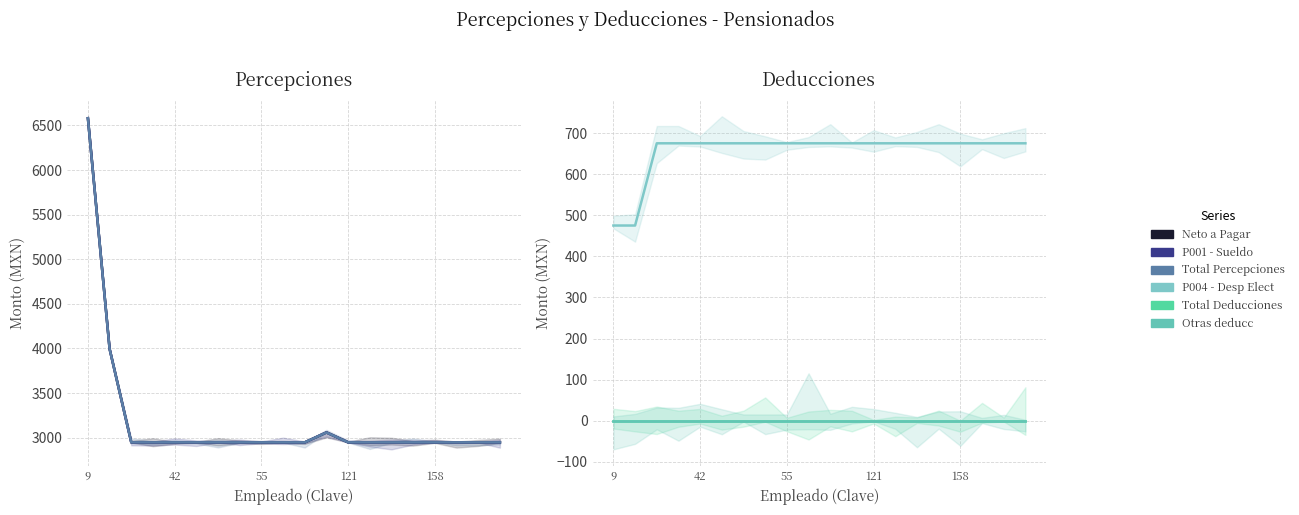

What is the difference between the maximum and minimum values in the P001 - Sueldo series?

3634.3